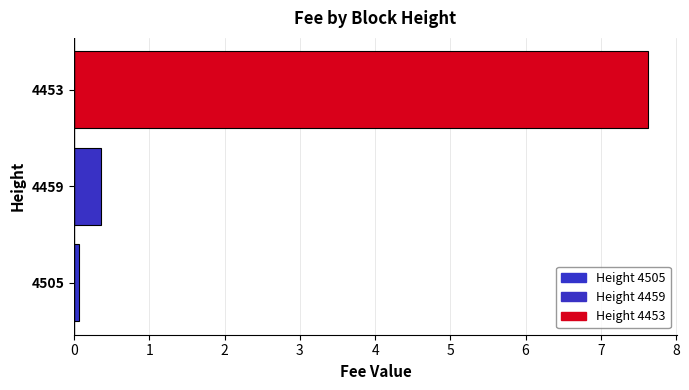

Reading bottom to top, transcribe all the data shown in this chart.

4505=0.1	4459=0.4	4453=7.6